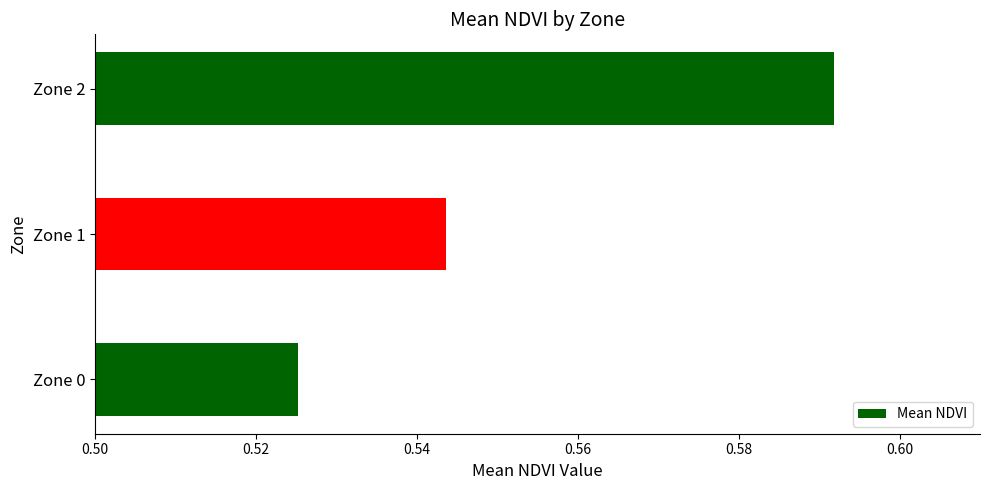

Is it true that the value at Zone 0 is 0.3?

False